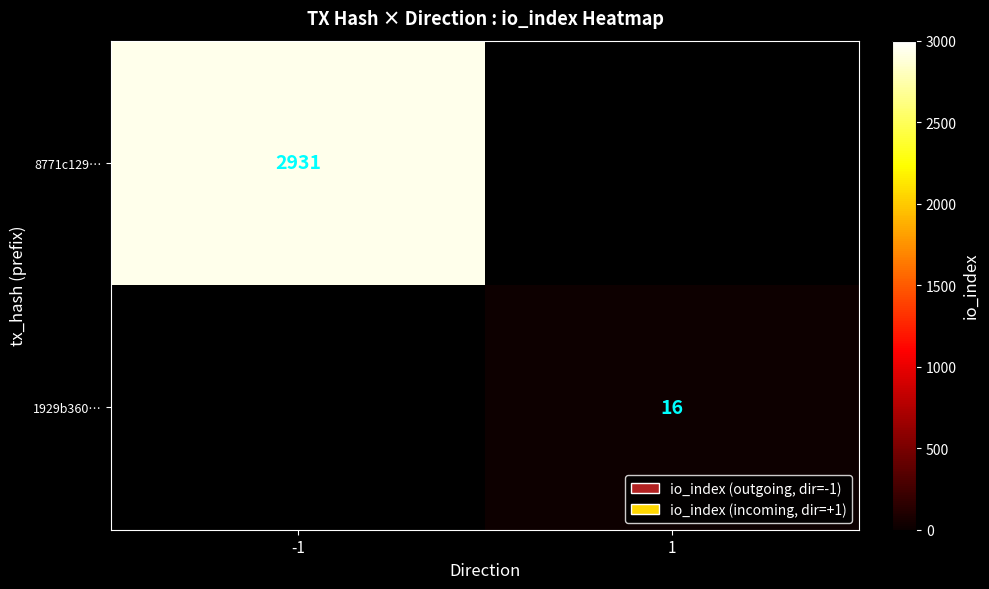

The 1929b360… series shows 9 at 1. True or false?

False